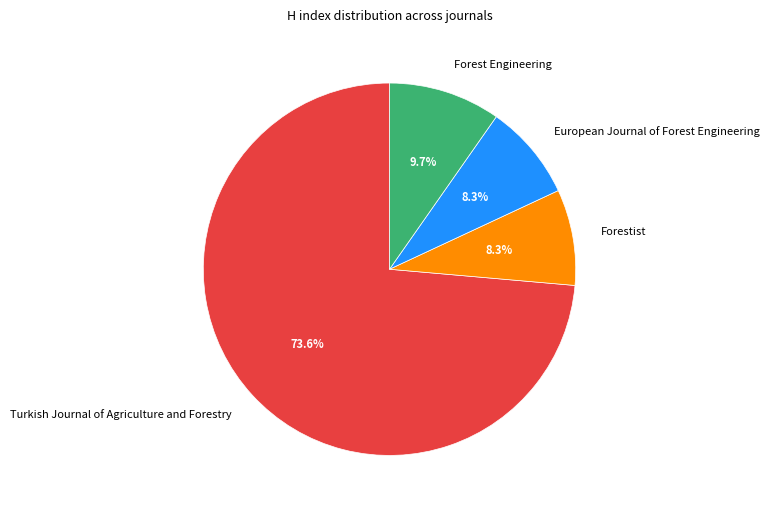

What percentage is NOT represented by Forestist?

91.7%